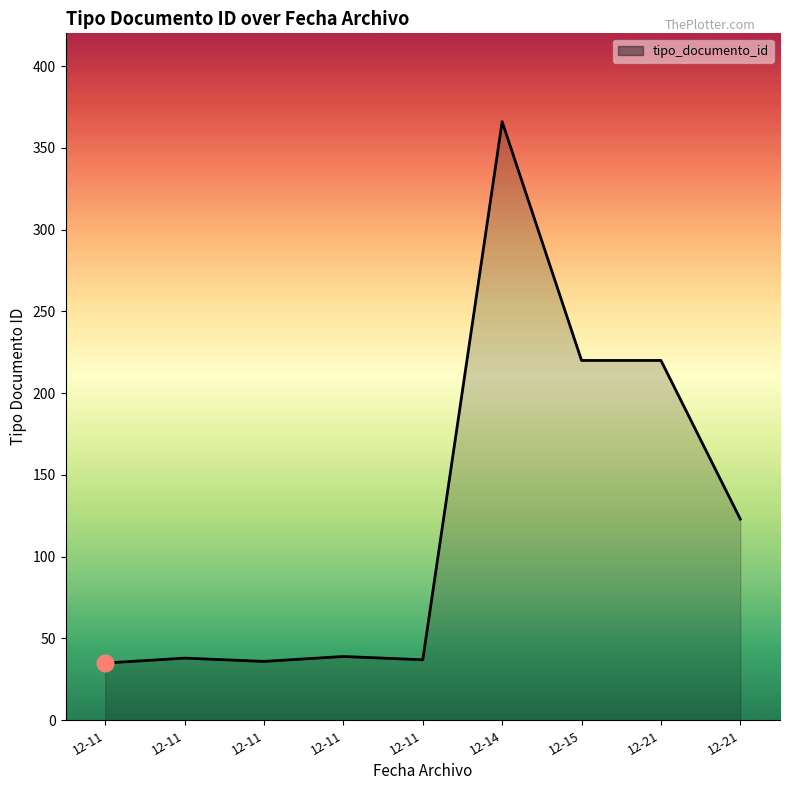

How many lines are shown in the chart?

1